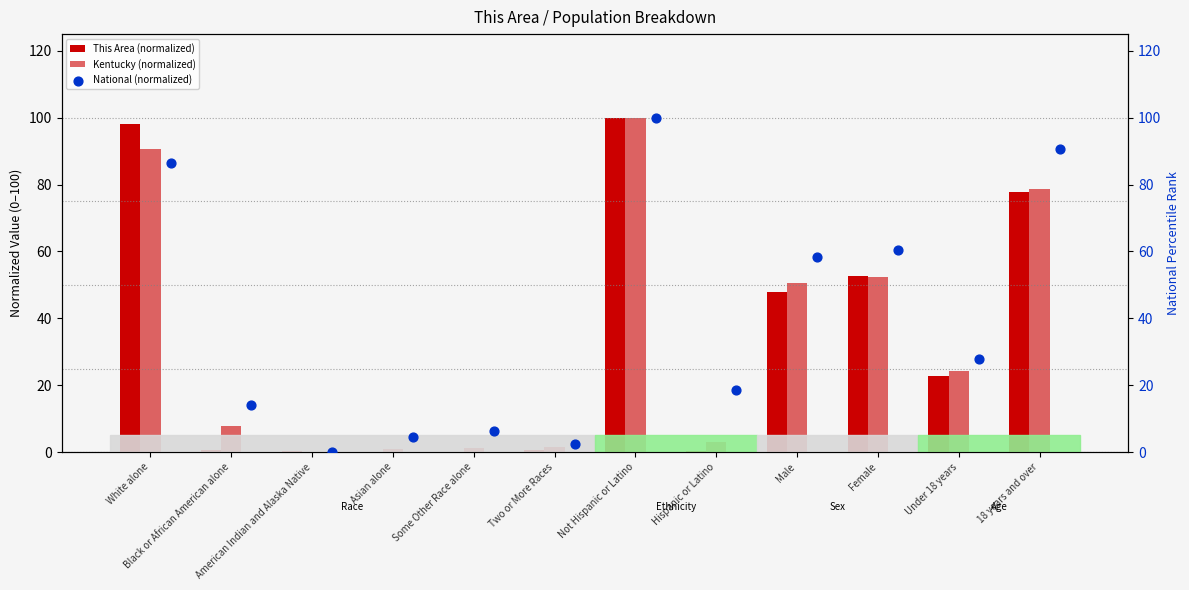

How many data points in Kentucky (normalized) are above 24?

6